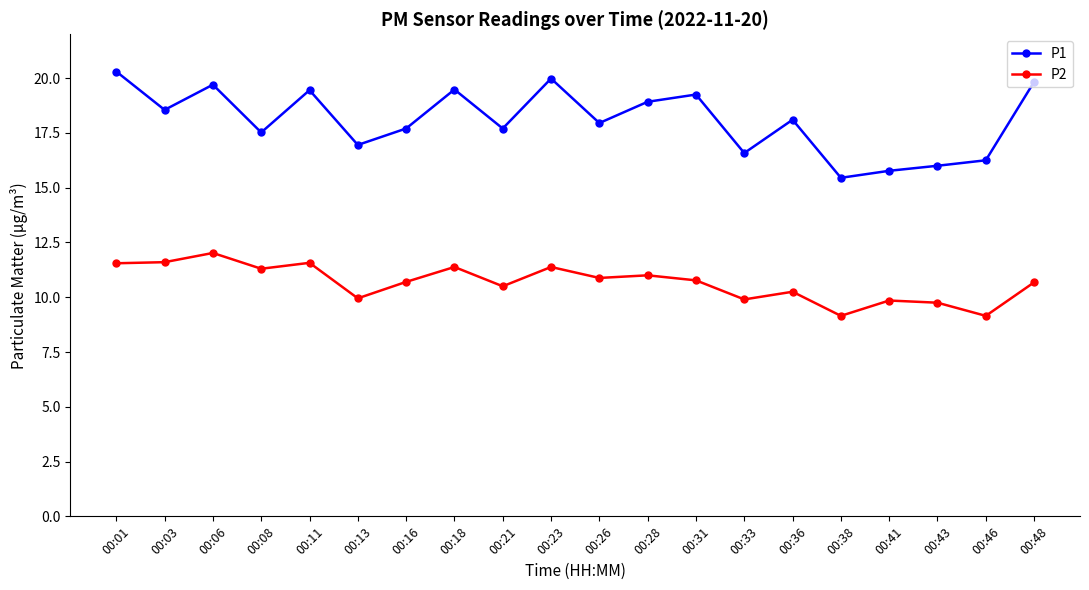

What is the total value across all series at 00:16?

28.4